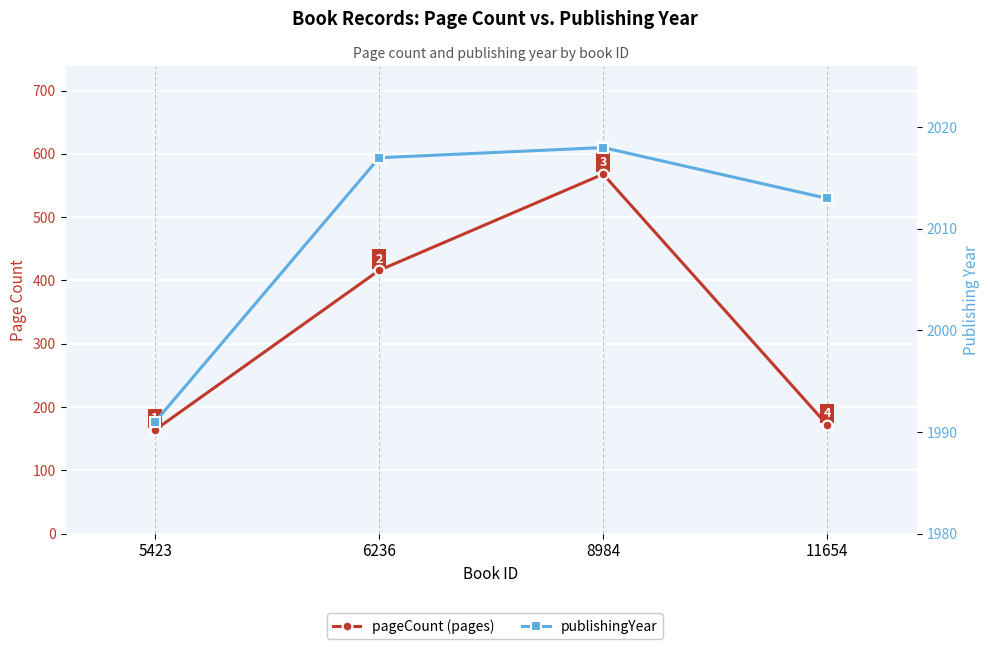

At which category does publishingYear reach its first local peak?

8984